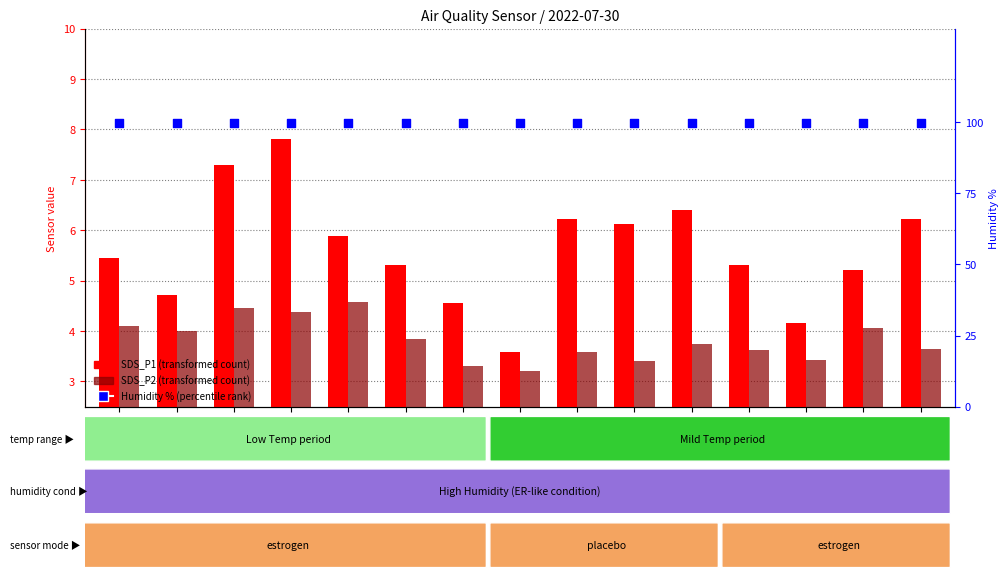

What is the total value across all series at 00:34?

109.8